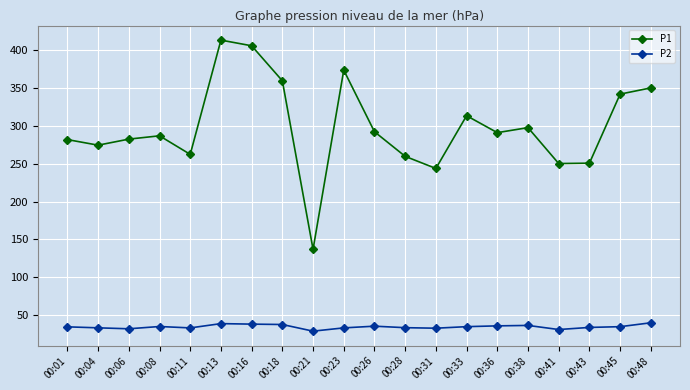

True or false: P1 and P2 intersect in this chart.

False